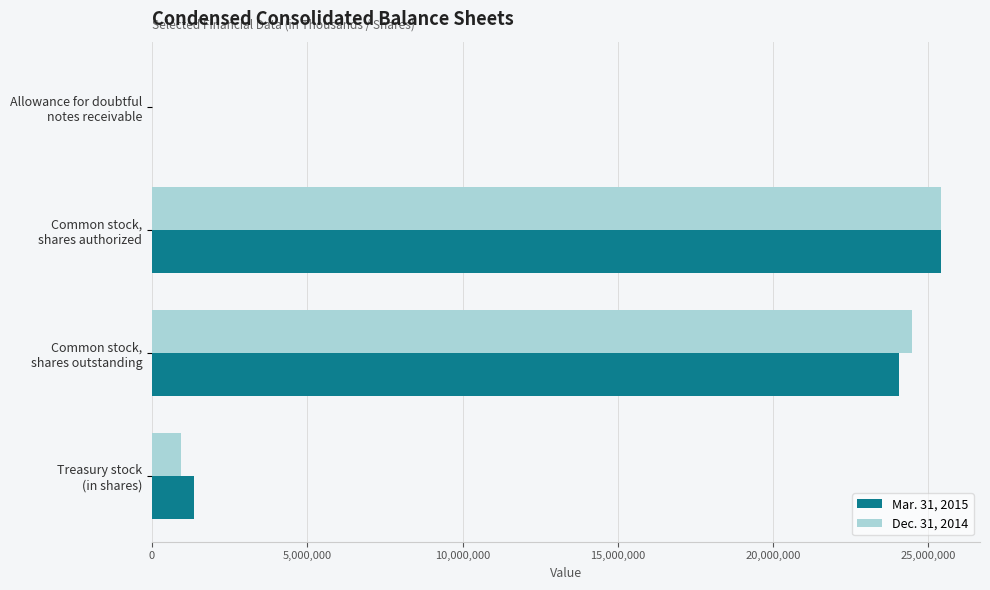

What is the greatest value displayed?

25393433